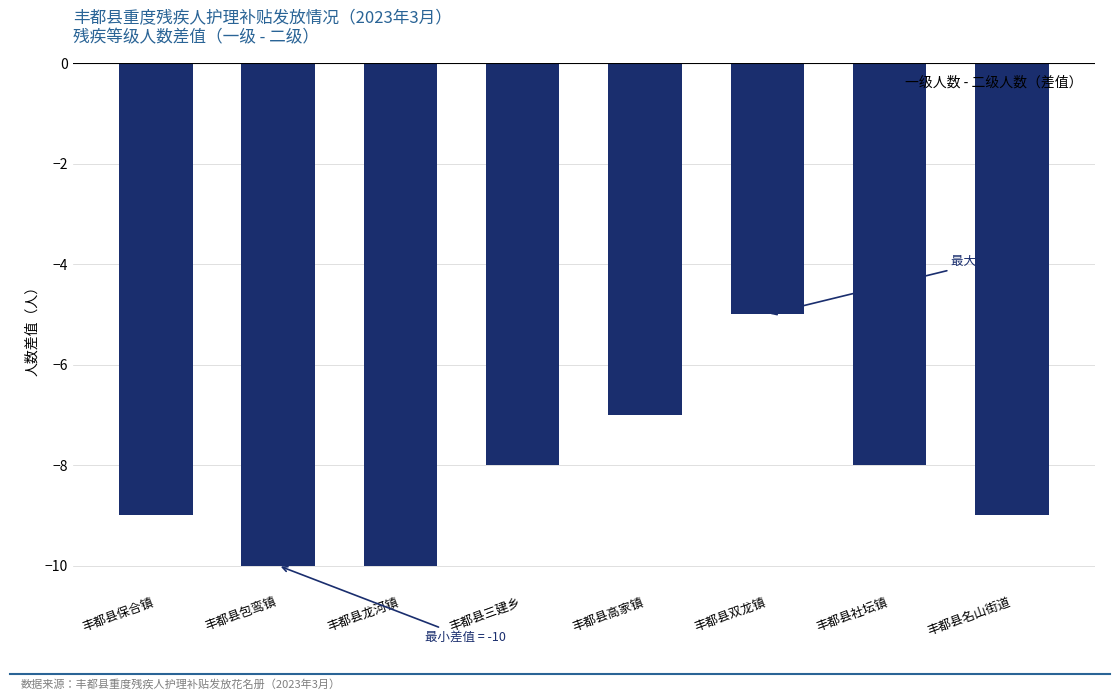

Between 丰都县高家镇 and 丰都县包鸾镇, which is larger?

丰都县高家镇